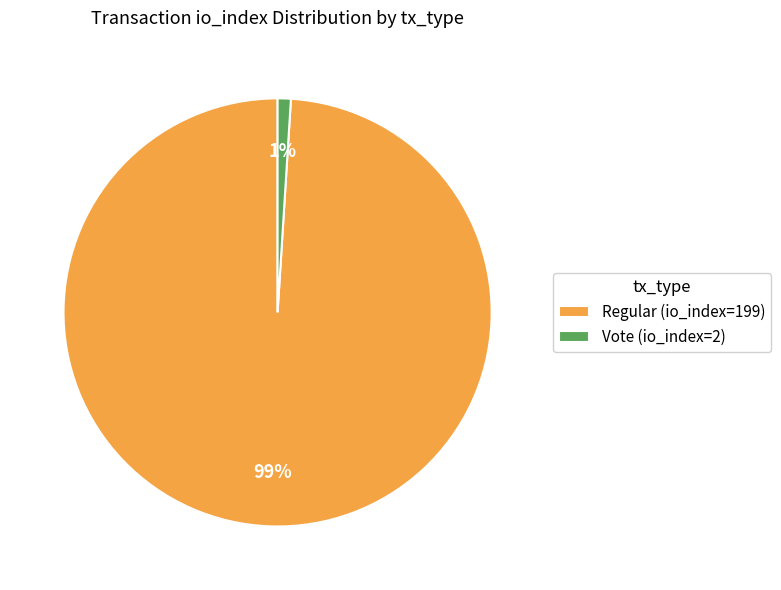

Rank the categories by value from highest to lowest.

Regular (io_index=199), Vote (io_index=2)